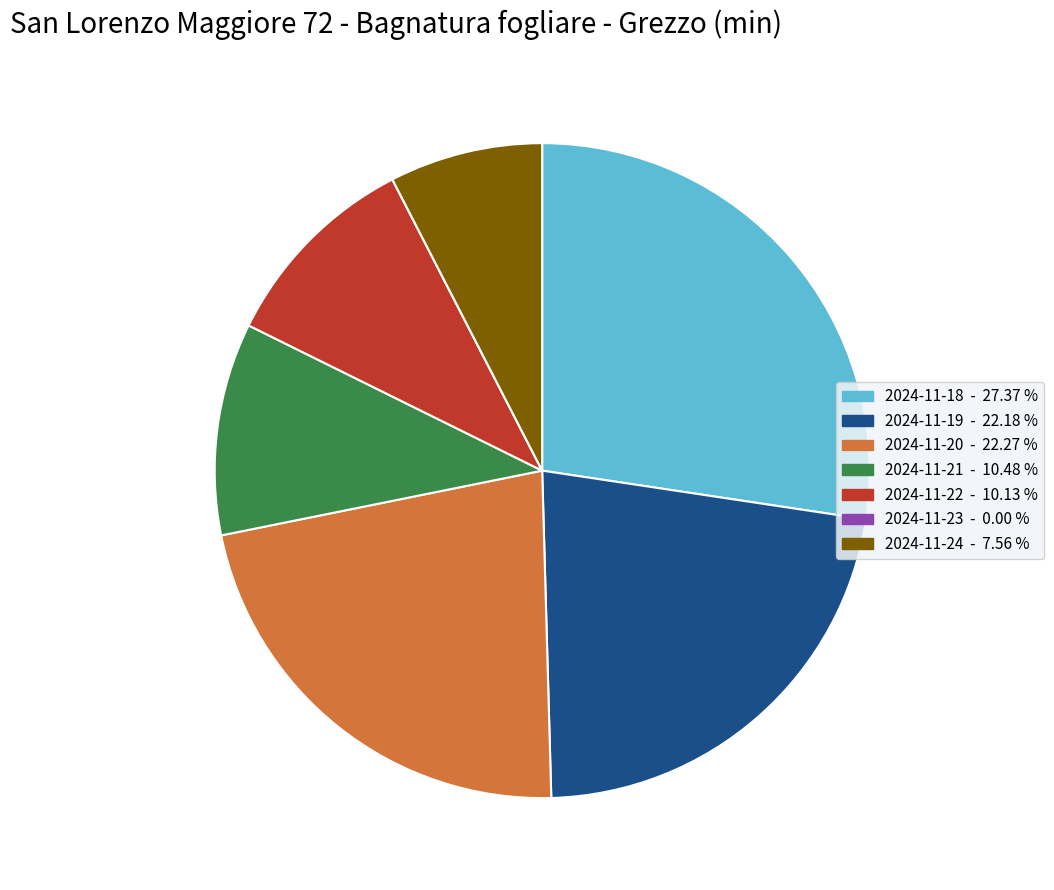

Which category has the biggest portion of the pie?

2024-11-18